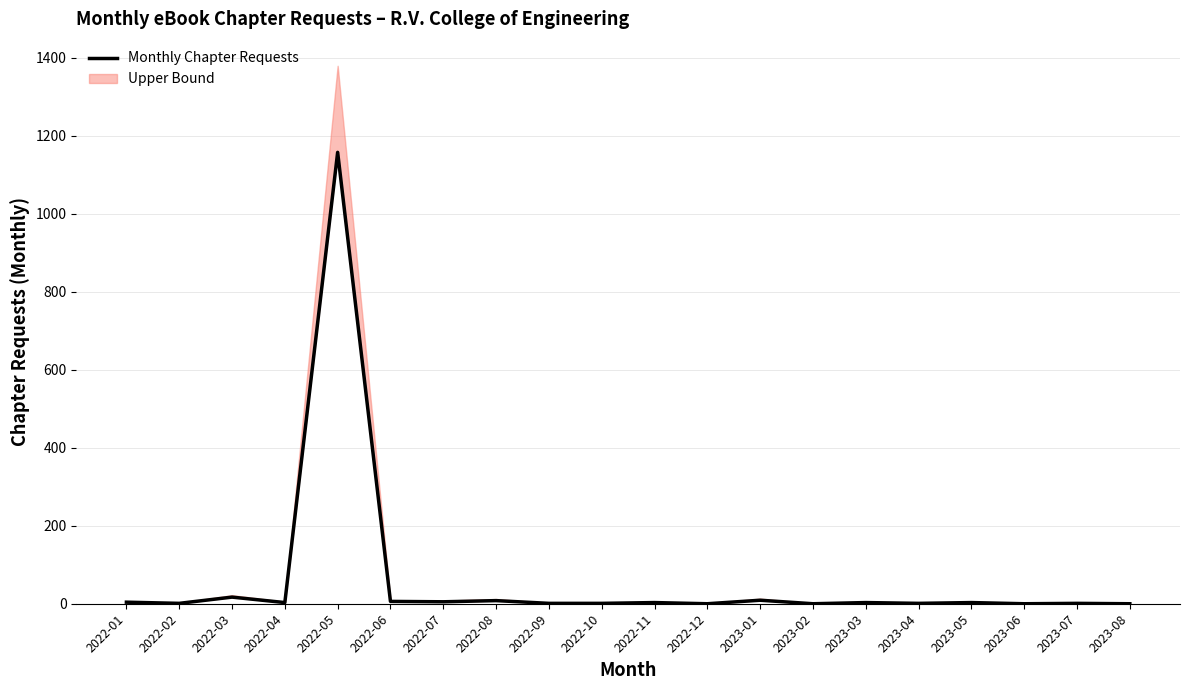

Reading left to right, what are all the values shown in this chart?

2022-01=4	2022-02=1	2022-03=17	2022-04=3	2022-05=1158	2022-06=6	2022-07=5	2022-08=8	2022-09=1	2022-10=1	2022-11=3	2022-12=0	2023-01=9	2023-02=0	2023-03=3	2023-04=1	2023-05=3	2023-06=0	2023-07=1	2023-08=0